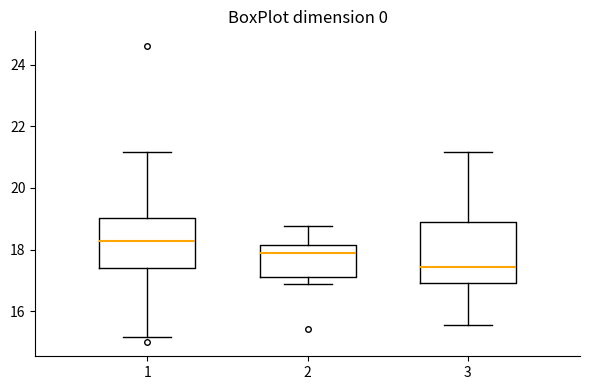

Reading left to right, read every box against the y-axis: the position of its median line, the range the box covers, and the ends of its whiskers. The values are not printed on the chart, so give them approximately, as read against the axis.

1: median 18.2, box 17.4 to 19.0, whiskers 15.2 to 21.2
2: median 18.0, box 17.2 to 18.2, whiskers 17.0 to 18.8
3: median 17.4, box 17.0 to 18.8, whiskers 15.6 to 21.2